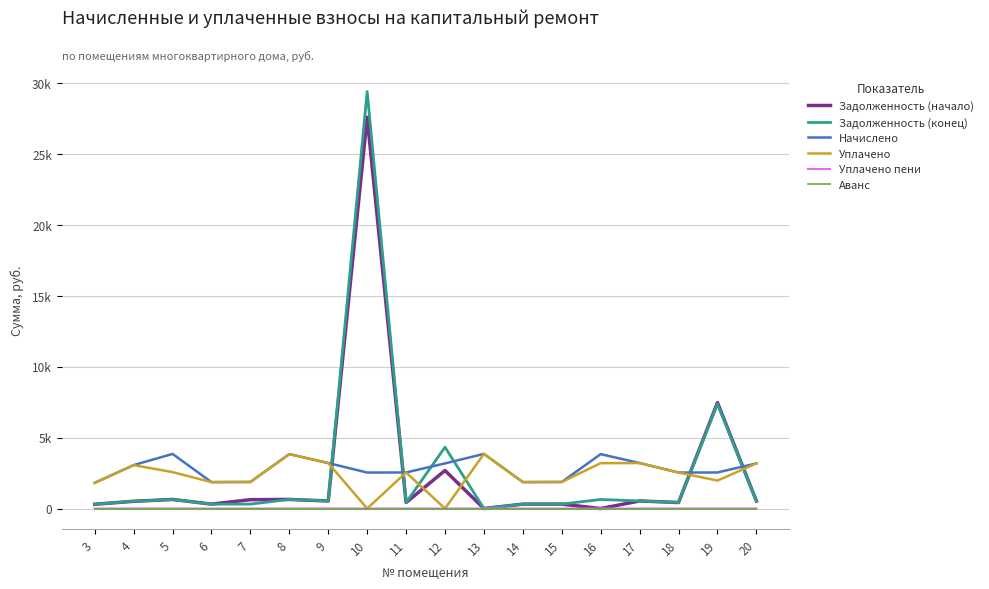

True or false: Аванс has a value of 0.0 at 14.

True